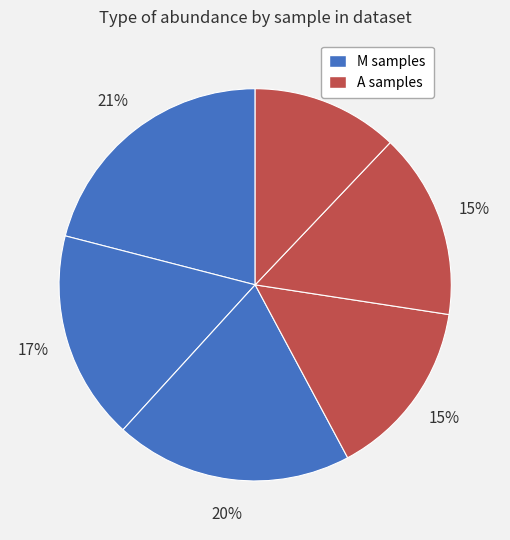

How many slices are in this pie chart?

6